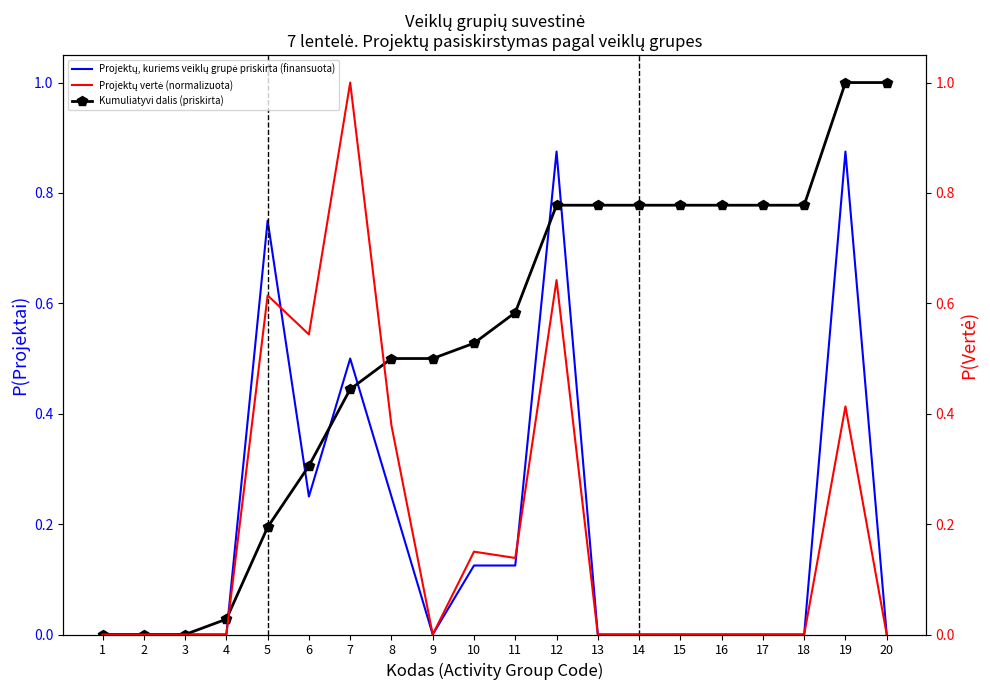

Is it true that Projektų, kuriems veiklų grupė priskirta (finansuota) equals 0.4 at 3?

False